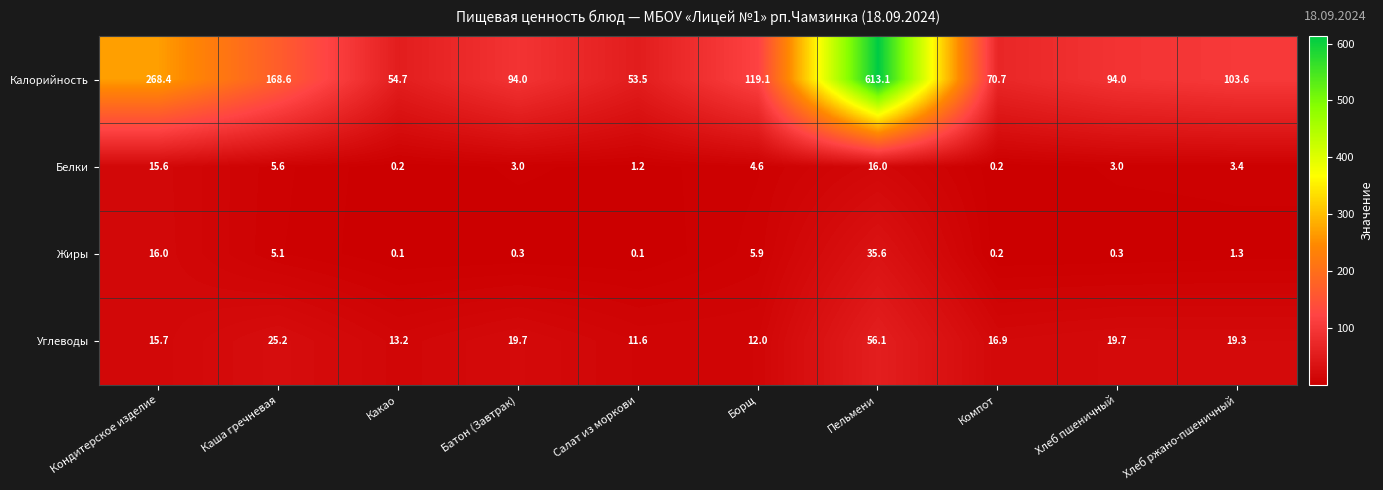

What is the total value across all series at Каша гречневая?

204.5